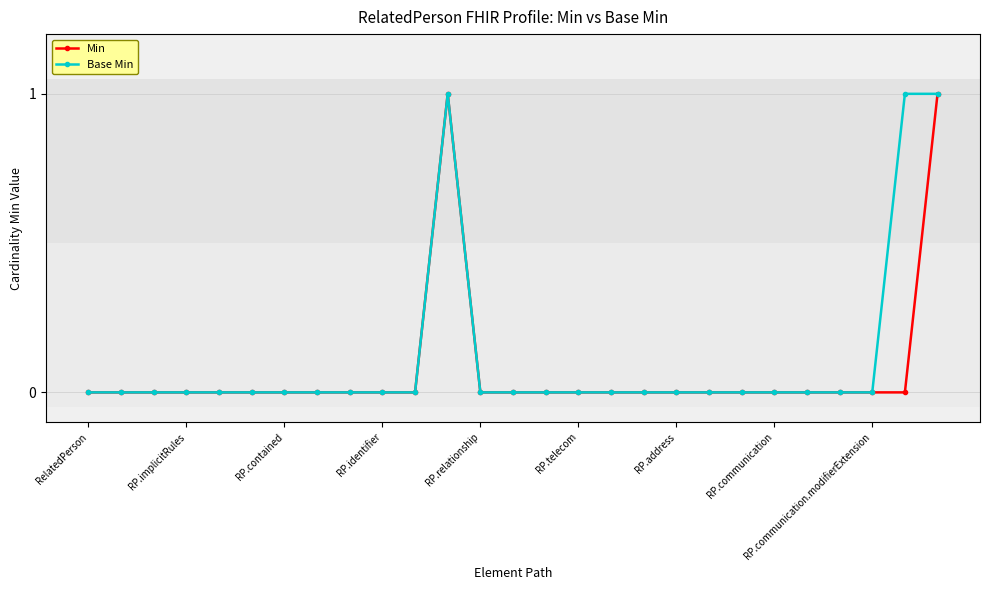

True or false: Min has more than 0 points higher than both neighbors.

True